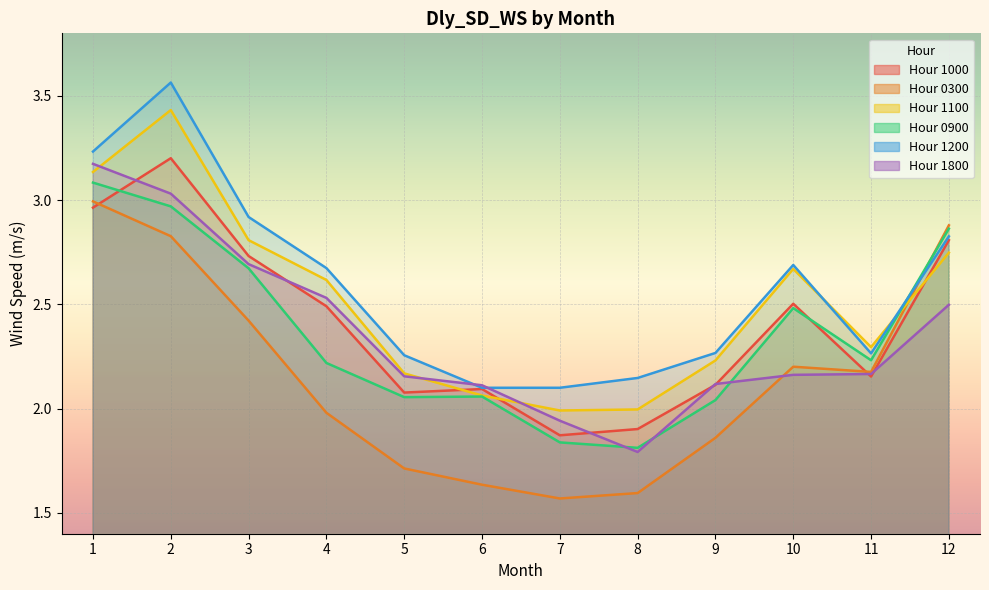

Where is the first local minimum for 1200?

11